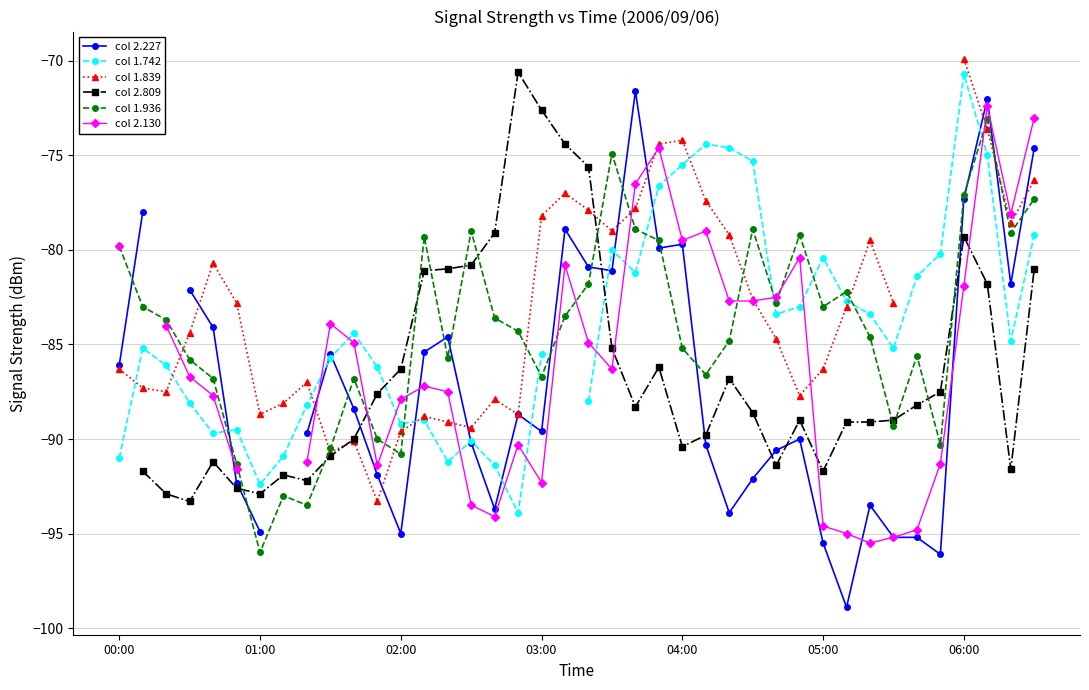

At which category does the chart reach its minimum across all series?

31